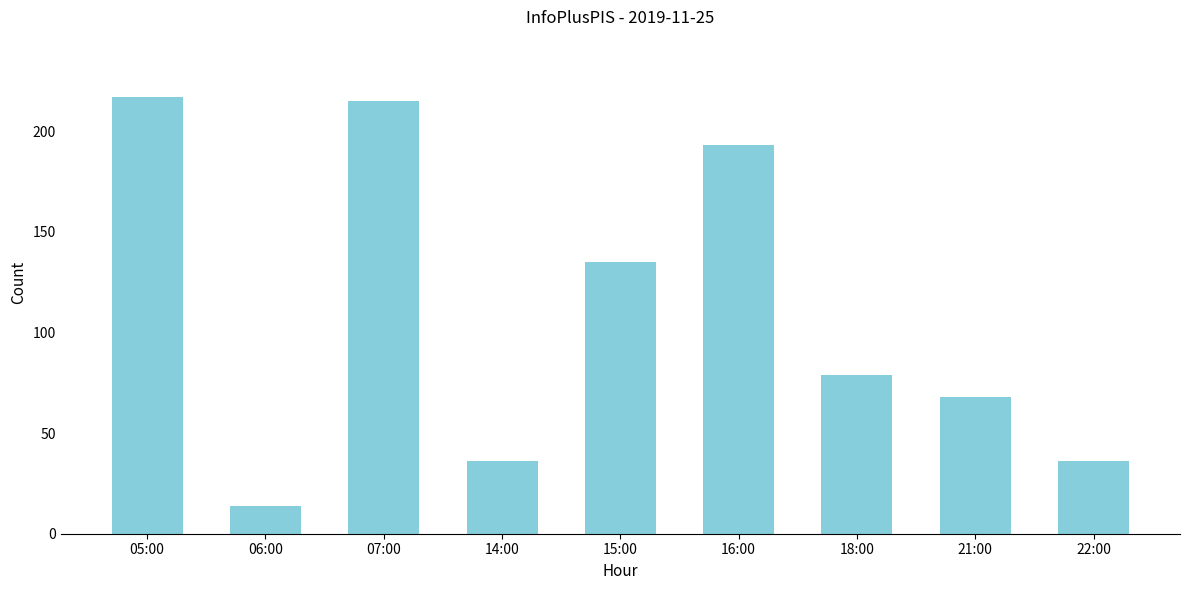

What position from the right is 22:00?

1